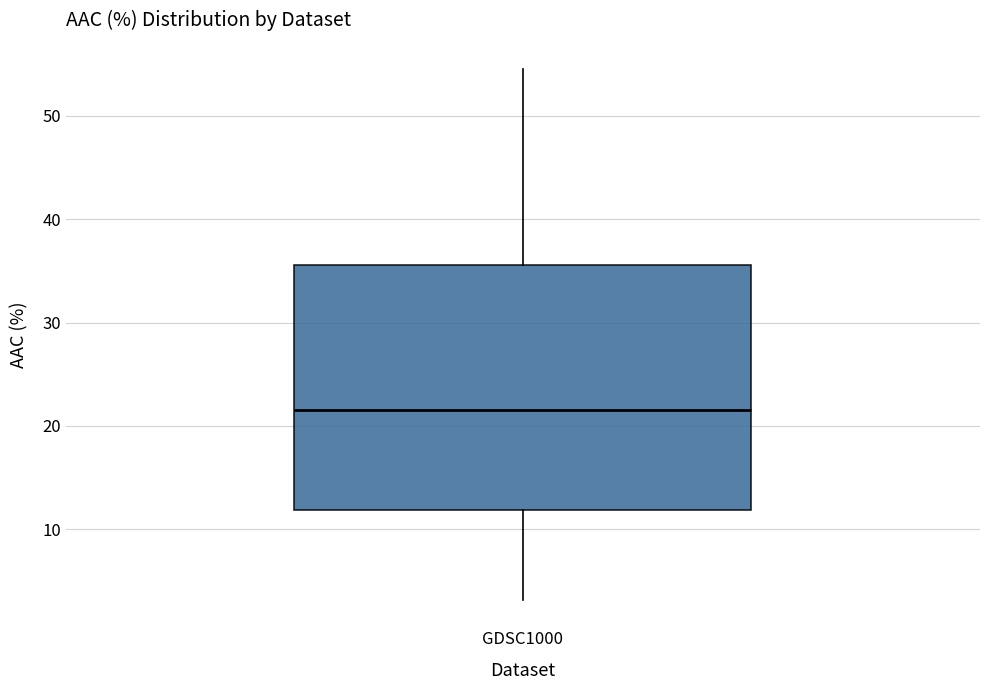

Transcribe this box plot: give where the median line is, the range the box spans, and where the two whiskers end, as read against the y-axis. The values are not printed on the chart, so give them approximately, as read against the axis.

median 22, box 12 to 36, whiskers 3 to 55